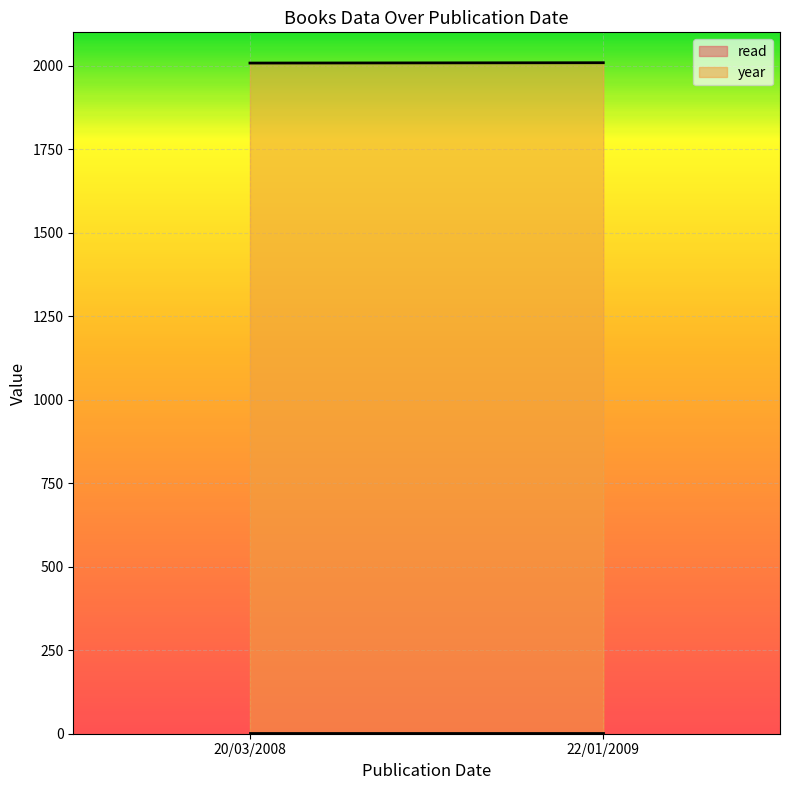

Reading left to right, extract all data points from this chart.

read: 20/03/2008=1	22/01/2009=1
year: 20/03/2008=2008	22/01/2009=2009